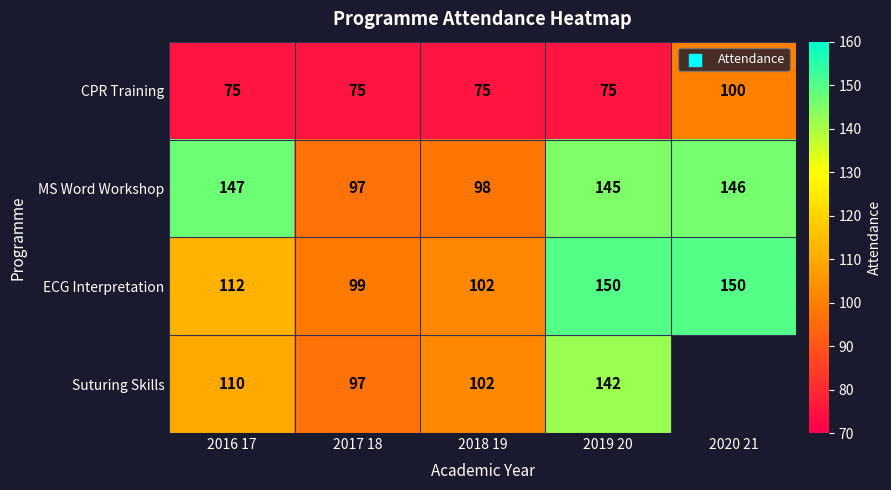

Which category has the highest value in the CPR Training series?

2020 21